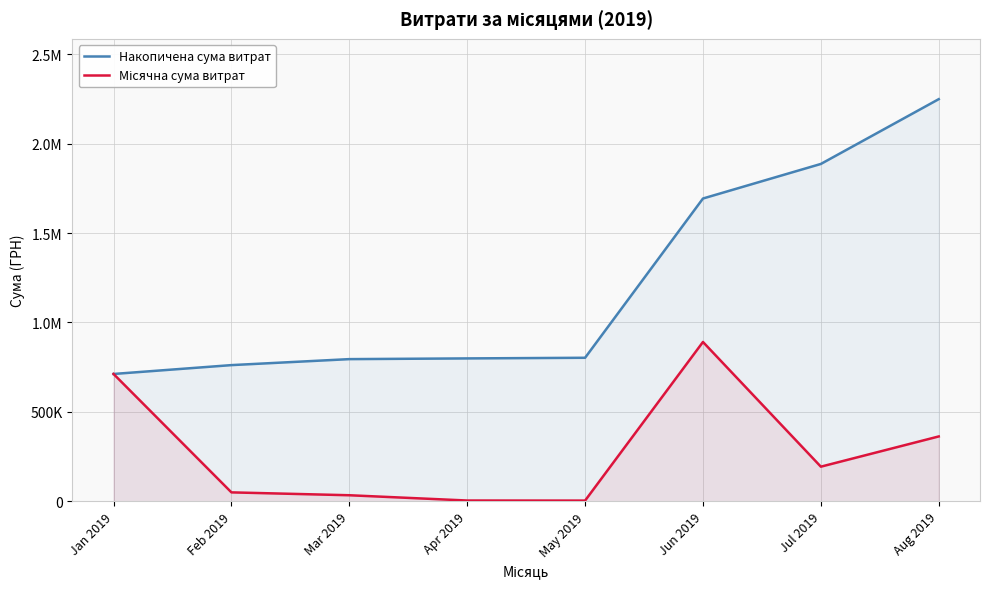

What is the value of the Місячна сума витрат point at the 2nd from the left?

49529.8